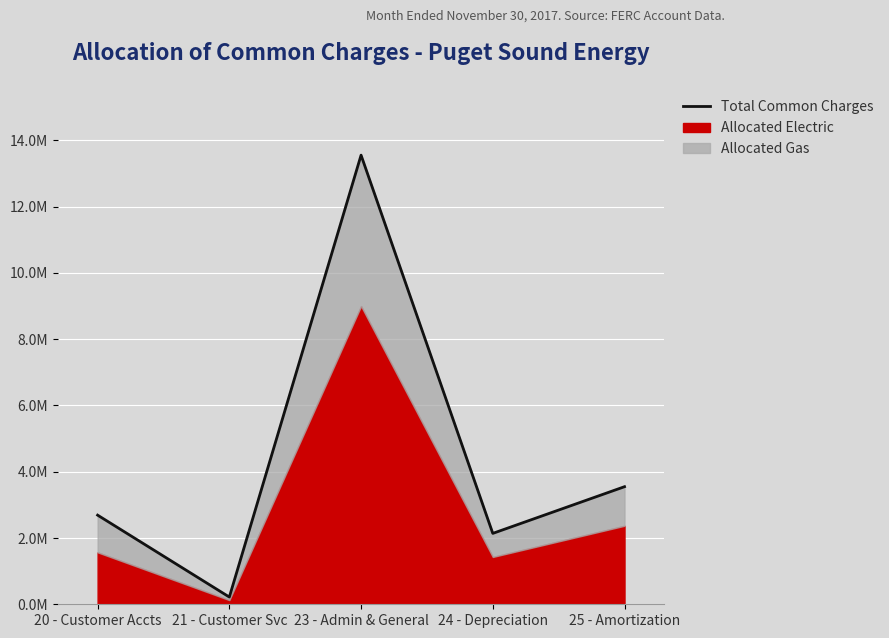

Reading right to left, transcribe all the data shown in this chart.

3549171.0	2139855.2	13556700.2	218006.9	2690508.4